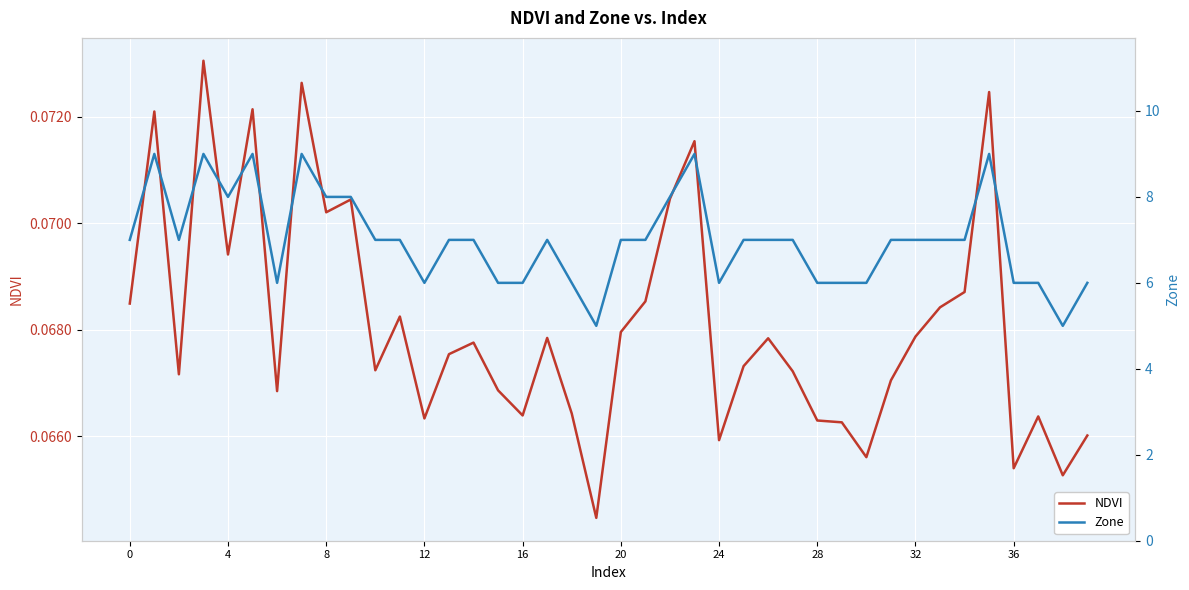

List the series in order of their peak value, highest first.

Zone, NDVI